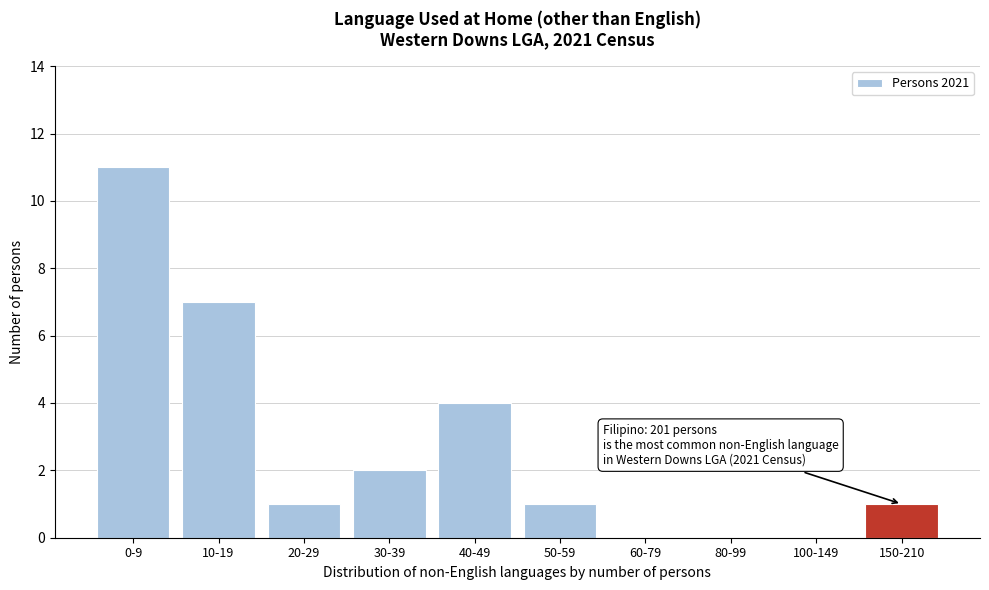

Reading left to right, list all the values displayed in this chart.

0-9=11	10-19=7	20-29=1	30-39=2	40-49=4	50-59=1	60-79=0	80-99=0	100-149=0	150-210=1